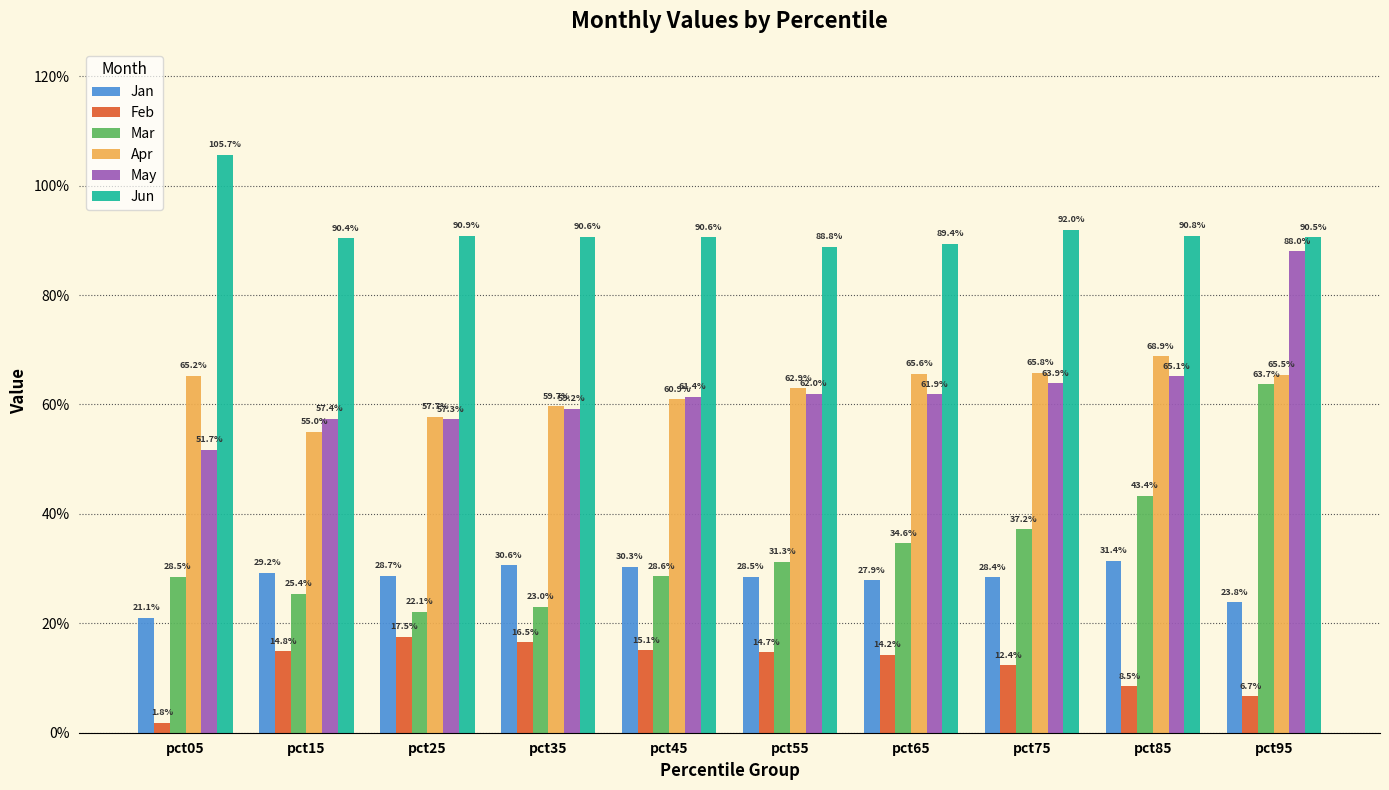

What are all the series names shown in the legend?

Jan, Feb, Mar, Apr, May, Jun